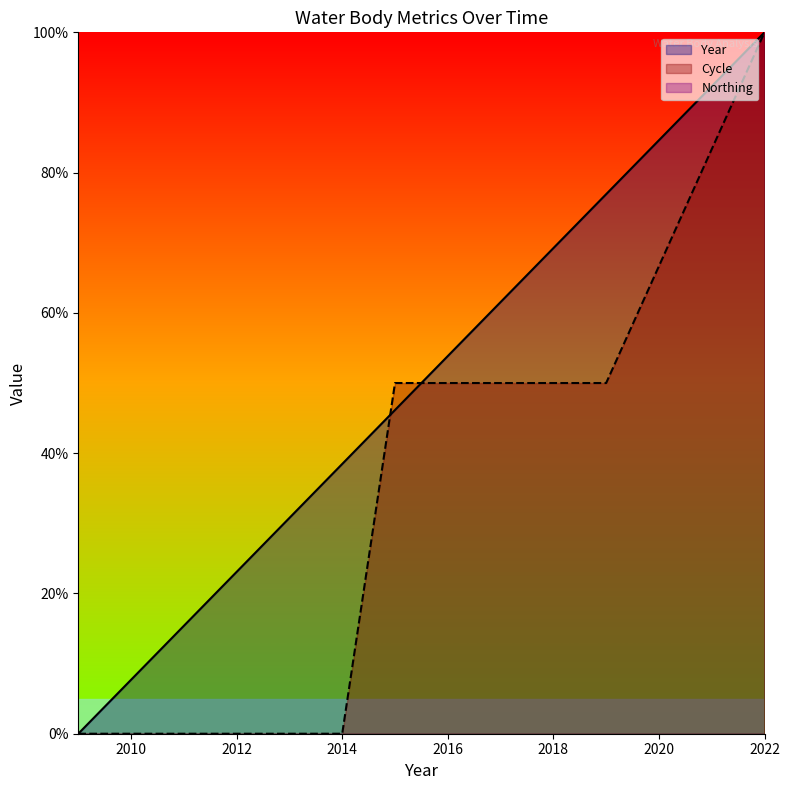

What is the difference between the highest and lowest values at 2016?

3.8